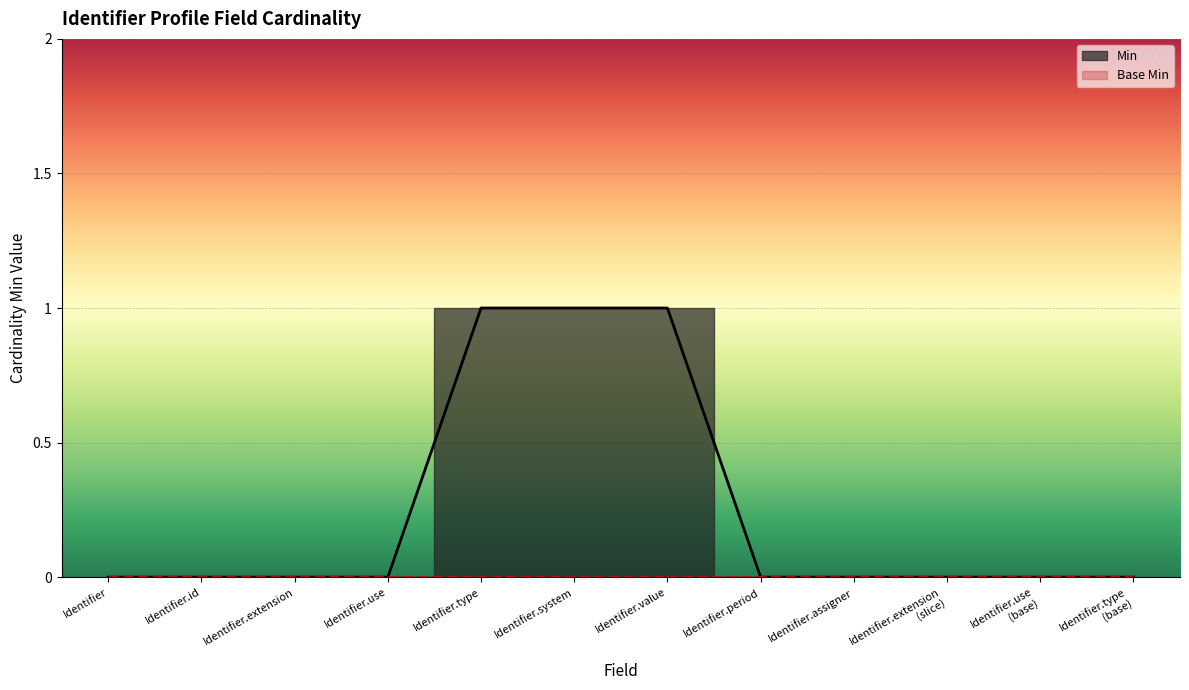

True or false: Min and Base Min cross at least once.

False